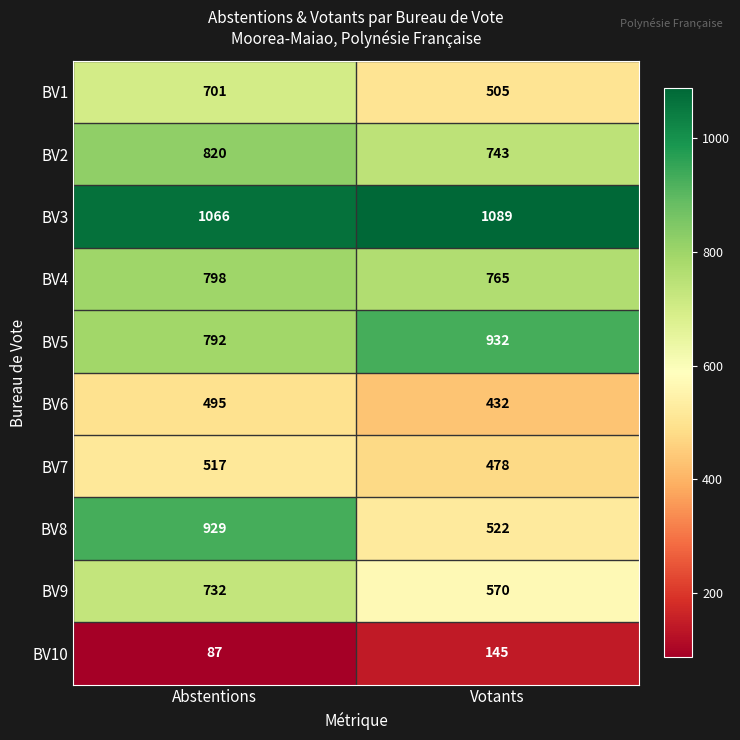

Which series has the largest range (max minus min)?

BV8